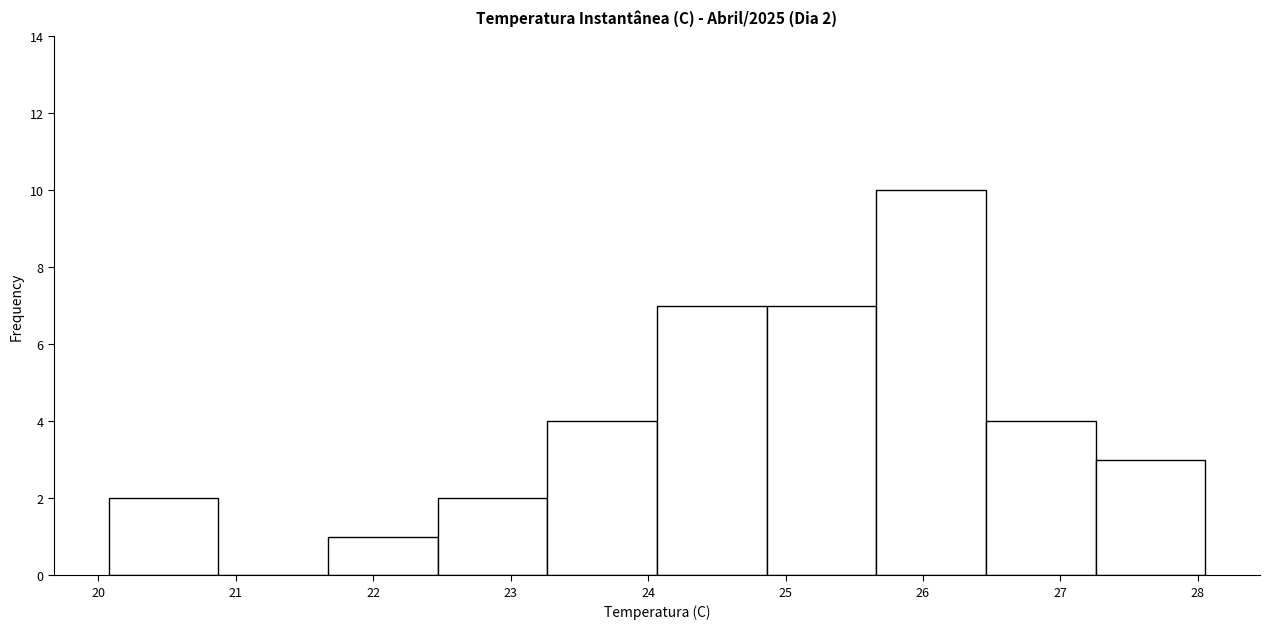

Which range on the x-axis has the tallest bar?

25.7 to 26.5